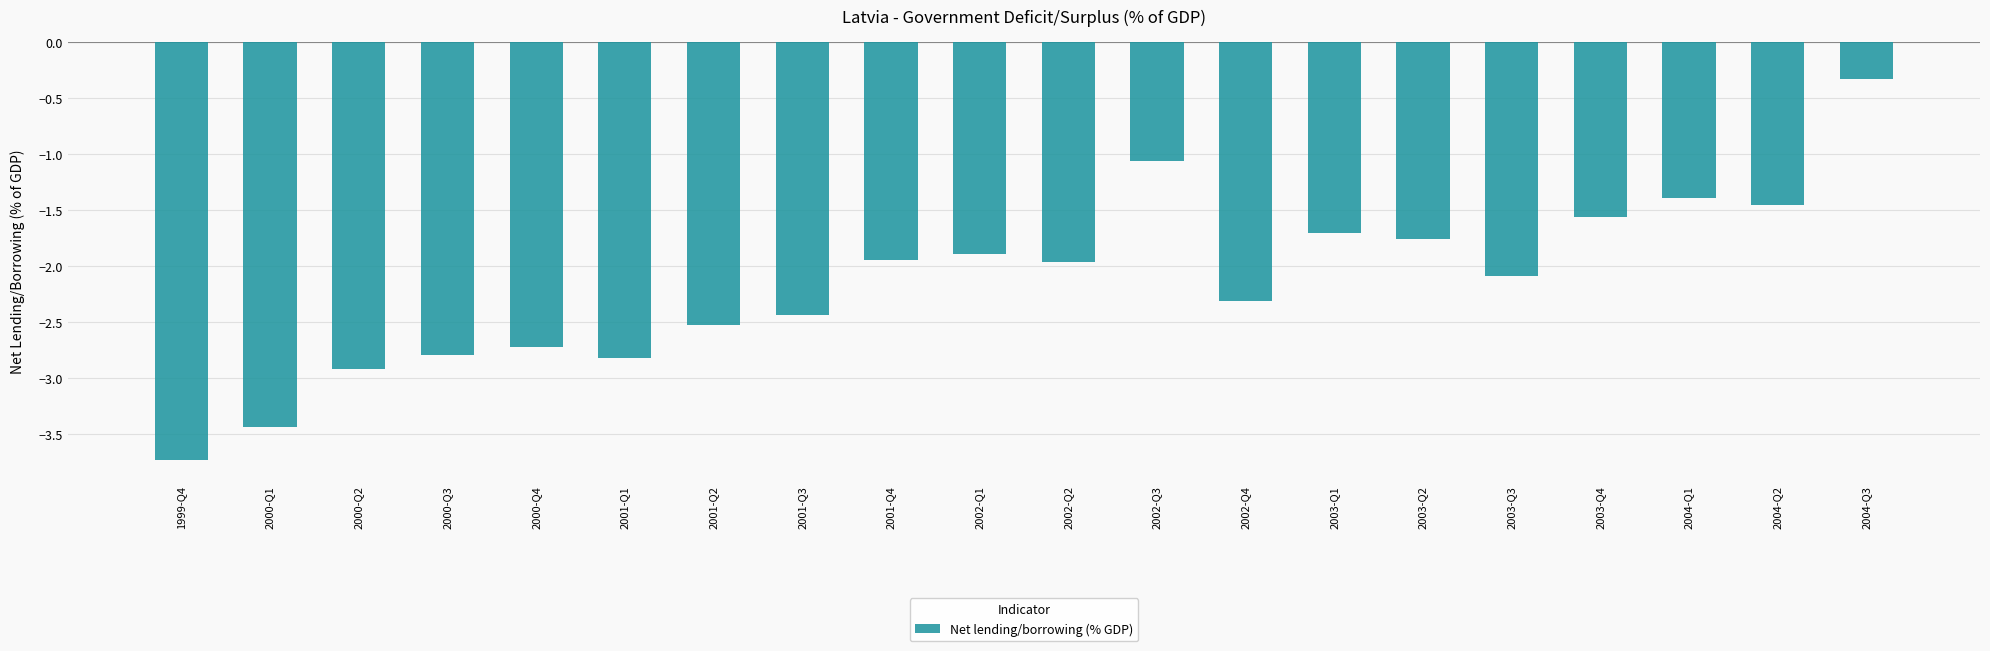

What is the difference between the values at 2004-Q2 and 2000-Q2?

1.5